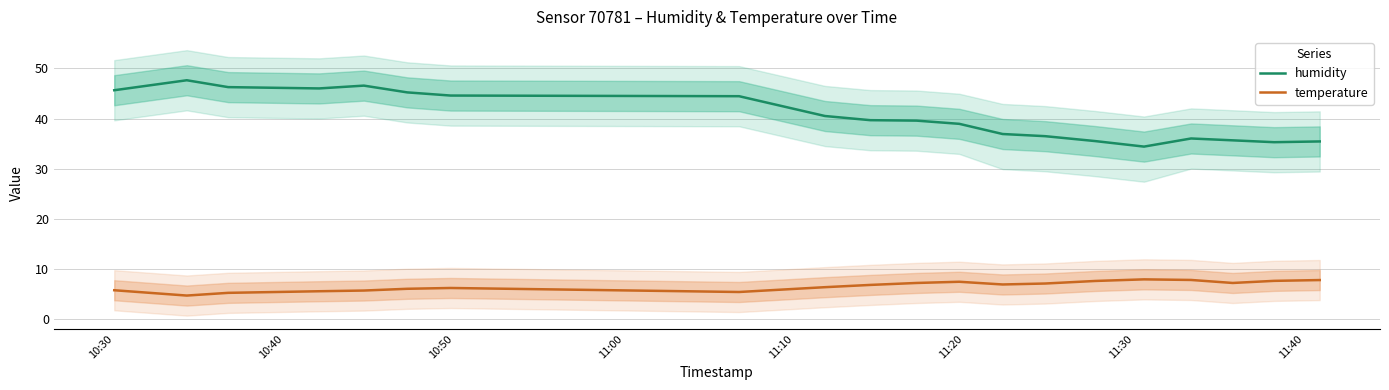

Rank the series by their maximum value, from highest to lowest.

humidity, temperature